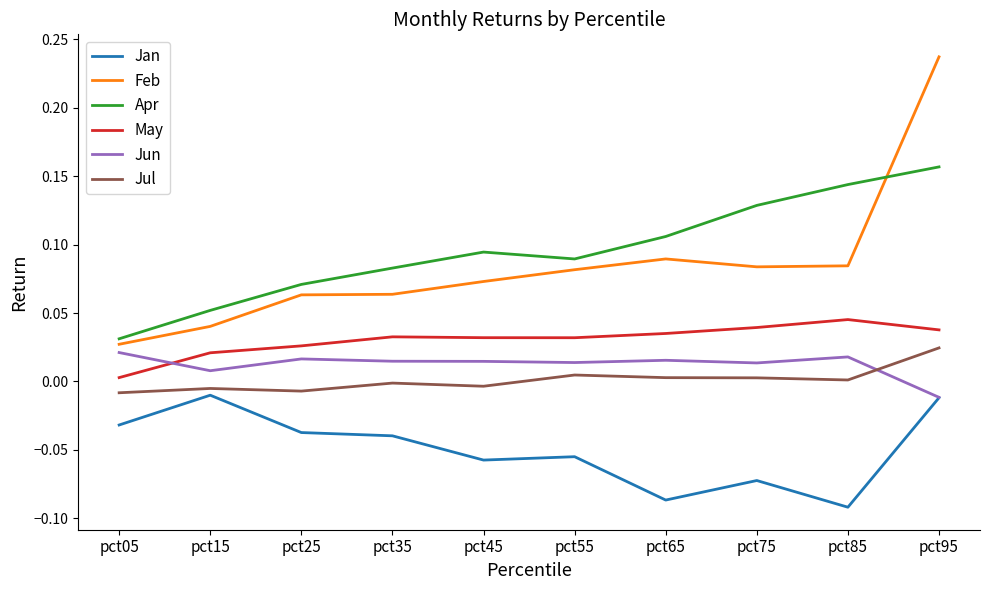

Count the Jun values in the range 0 to 1.

9